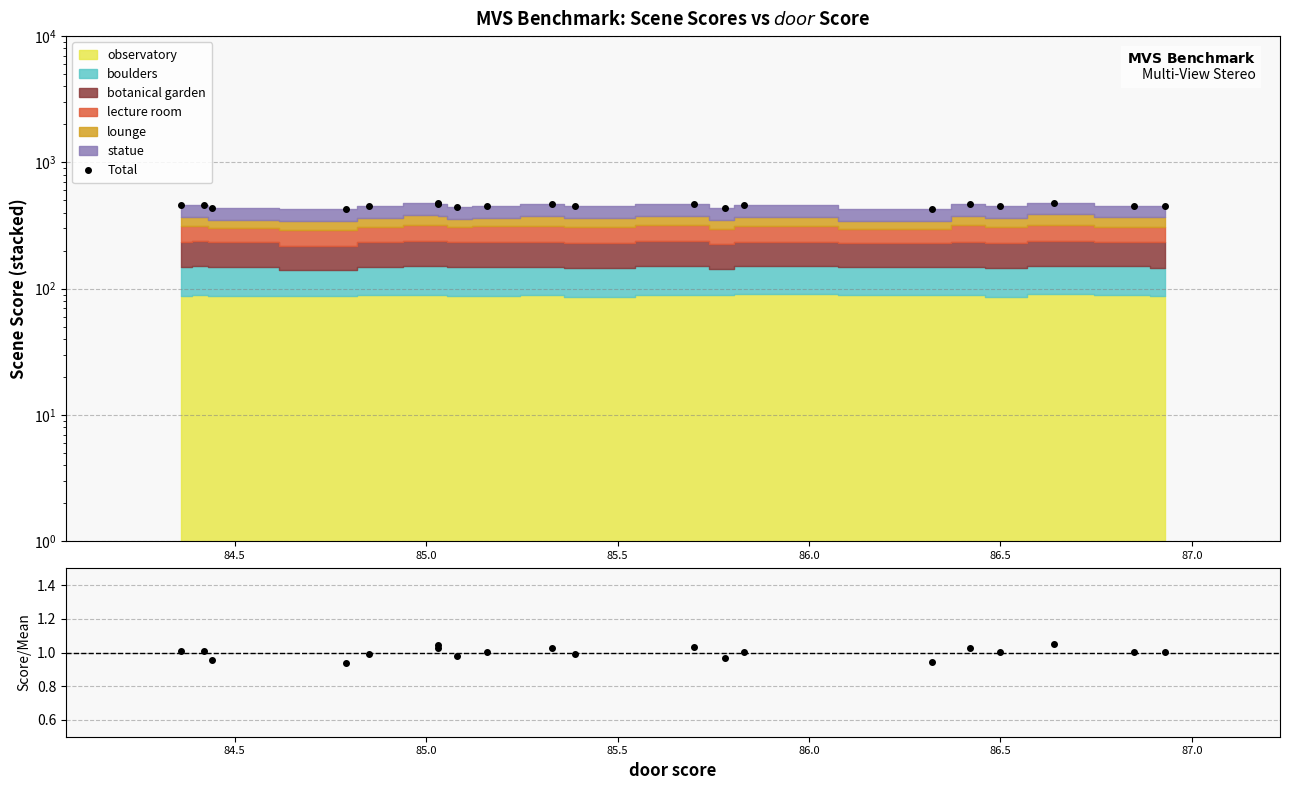

Which series has the largest total across all categories?

Total